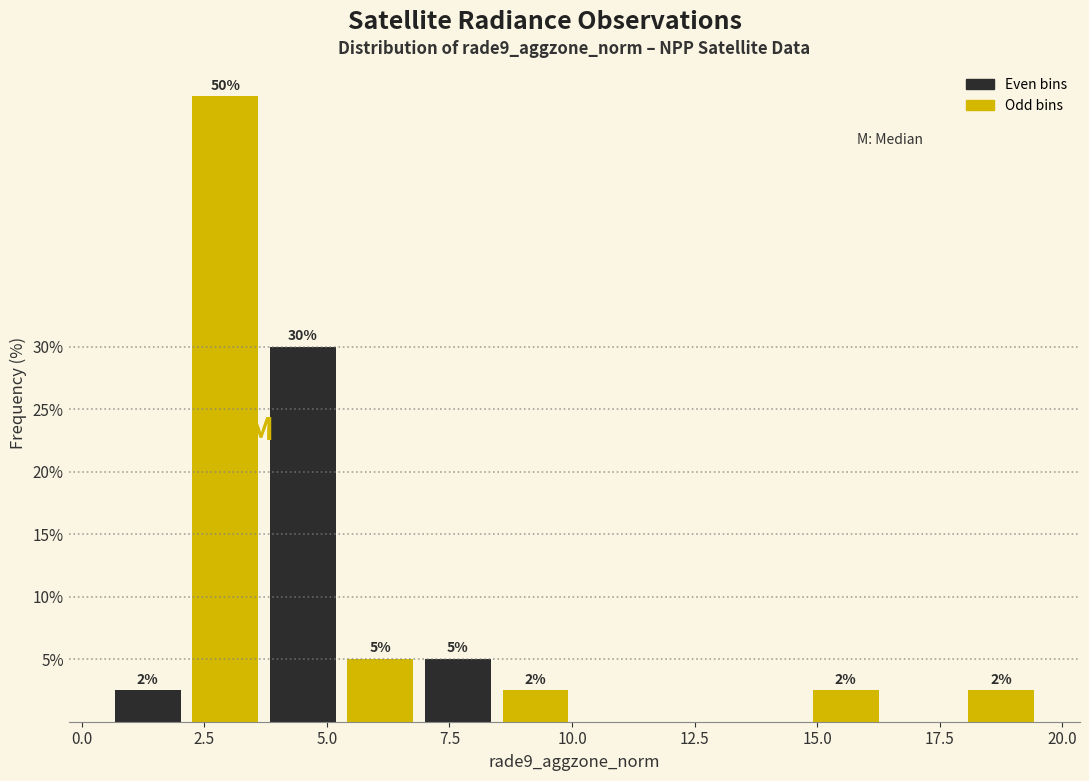

Around what value on the x-axis is the tallest bar? Give the approximate position of its centre, as read against the axis.

3.0